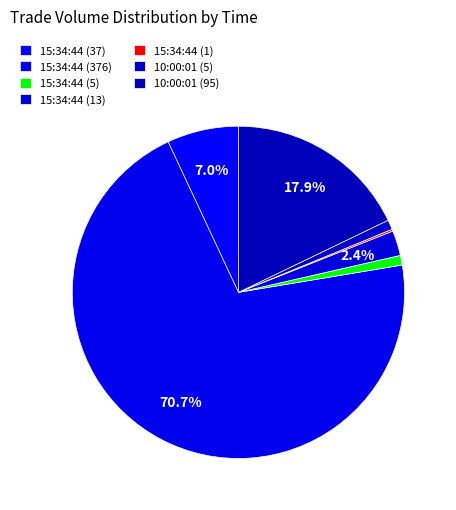

Does 15:34:44 (376) represent more than half of the total?

Yes